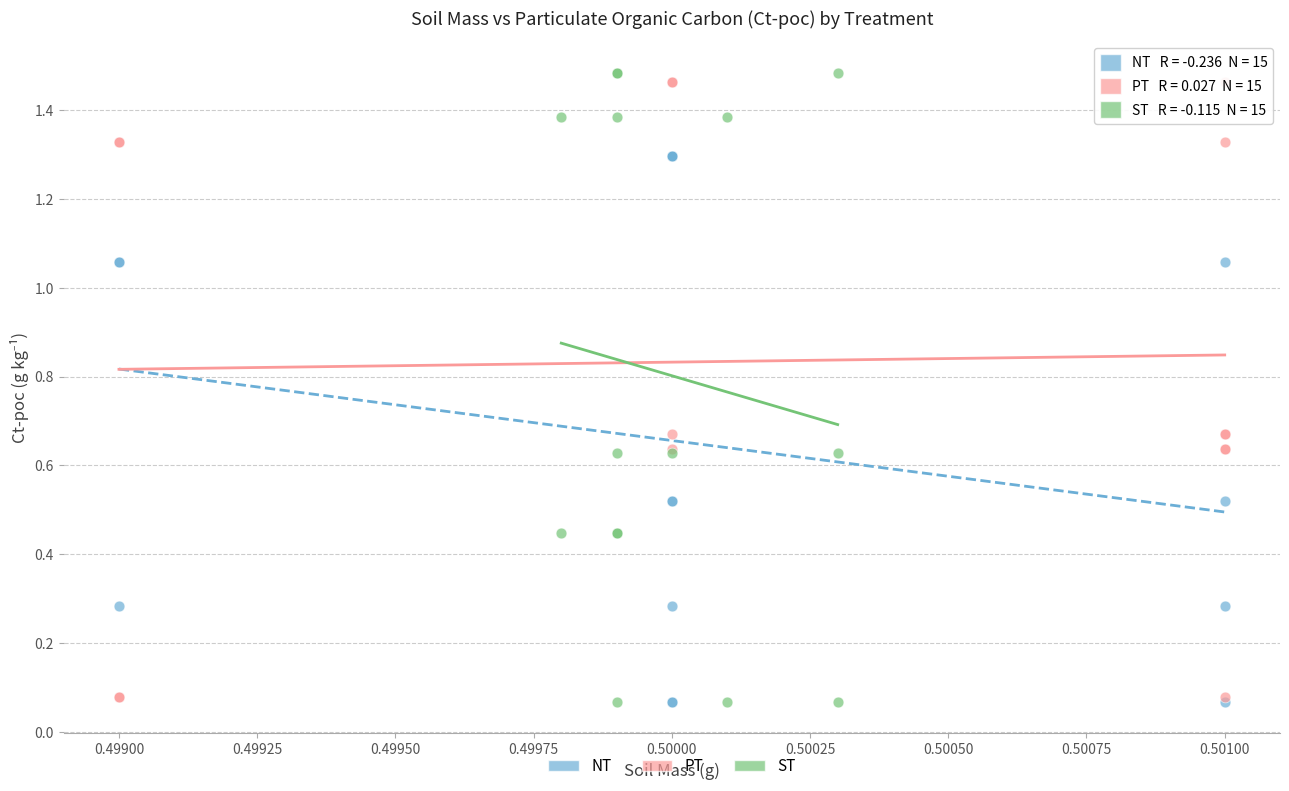

Which series has the widest spread of Y values?

ST